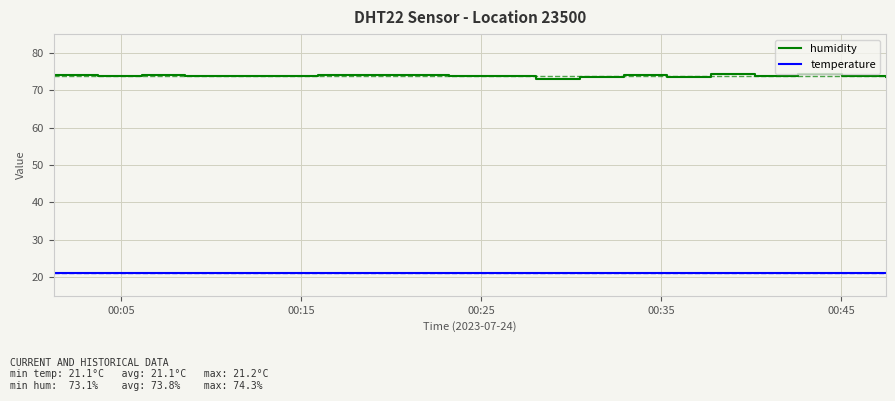

What are all the series names shown in the legend?

humidity, temperature